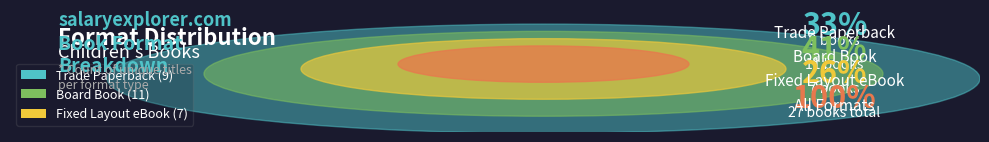

Count the number of slices in the pie.

3